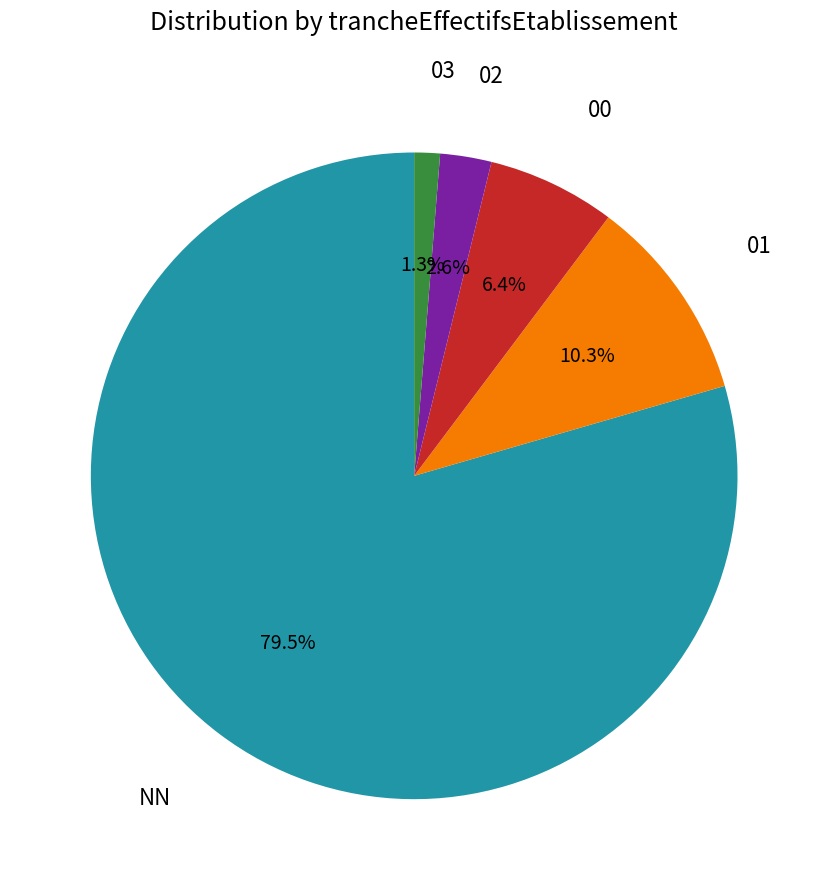

How many slices are in this pie chart?

5